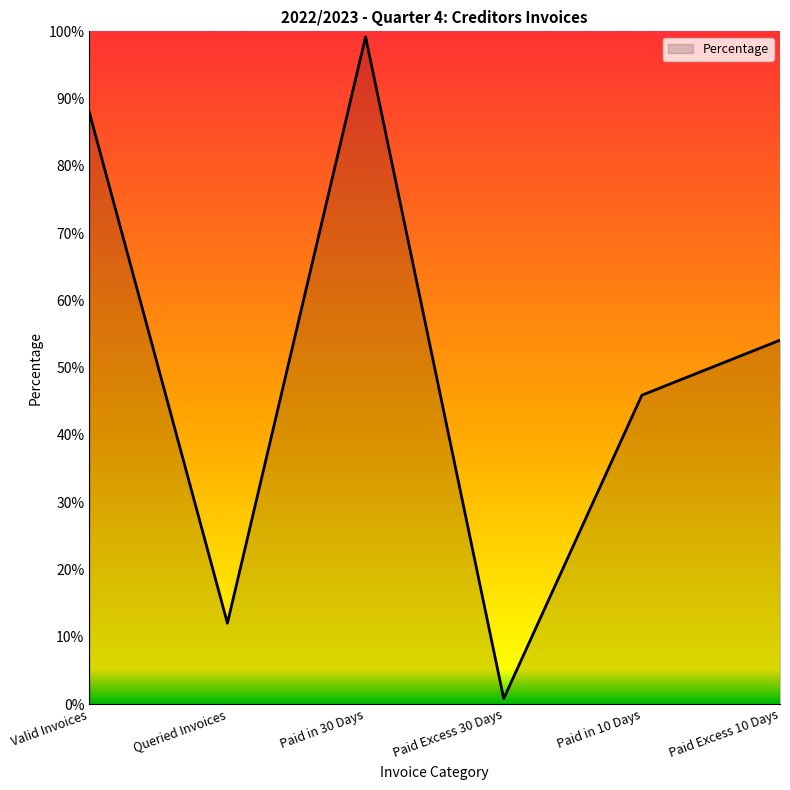

Does the chart display data point markers on the line(s)?

No